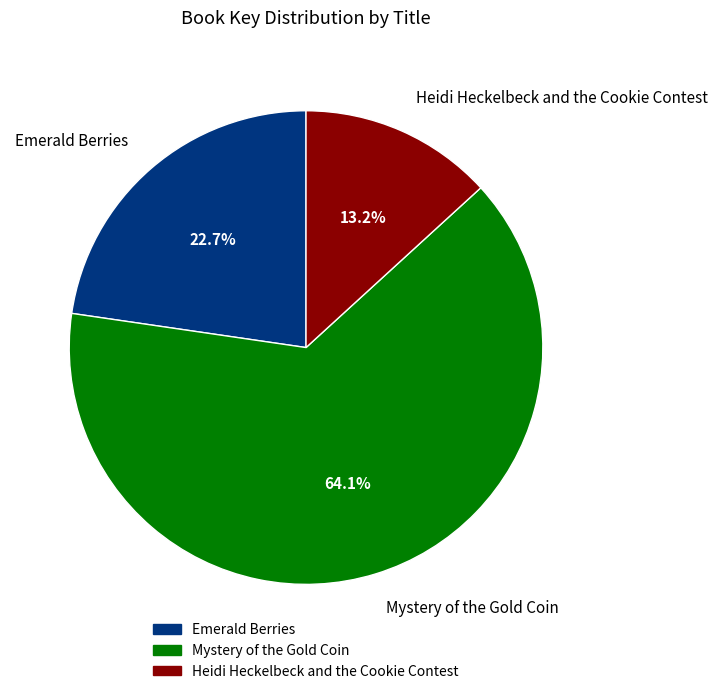

To the nearest percent, what portion does Emerald Berries represent?

23%